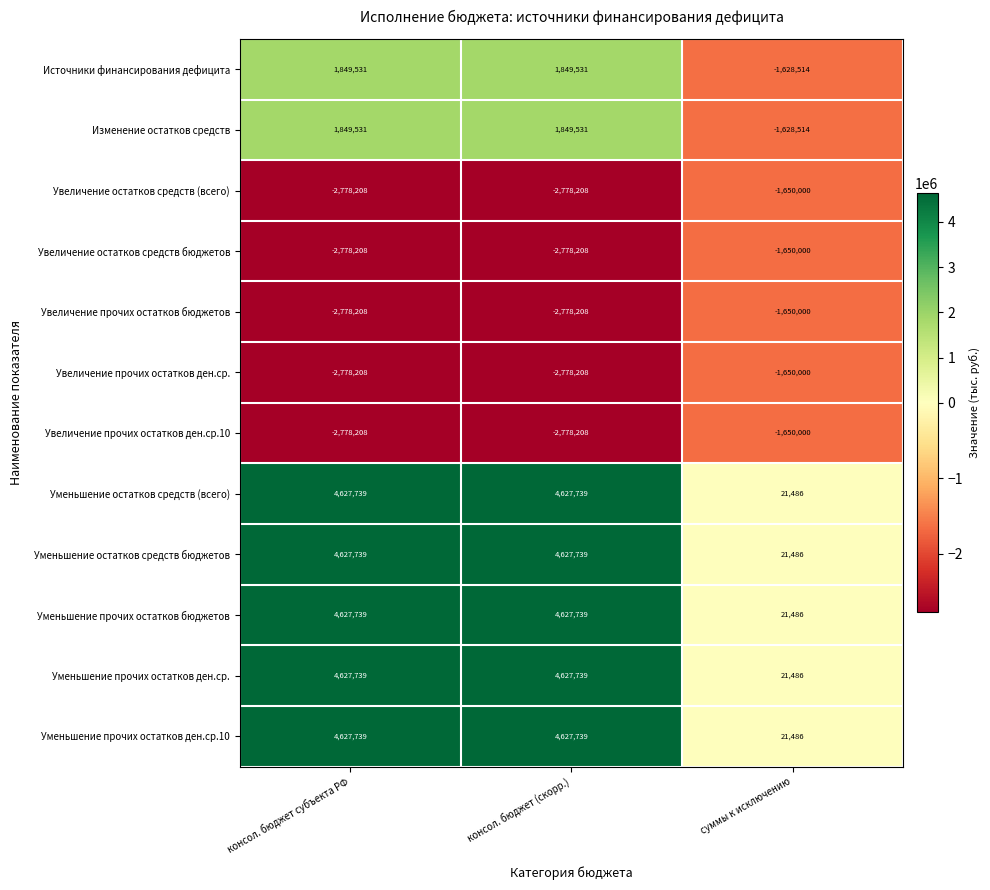

What is the spread (max minus min) of values at суммы к исключению?

1671486